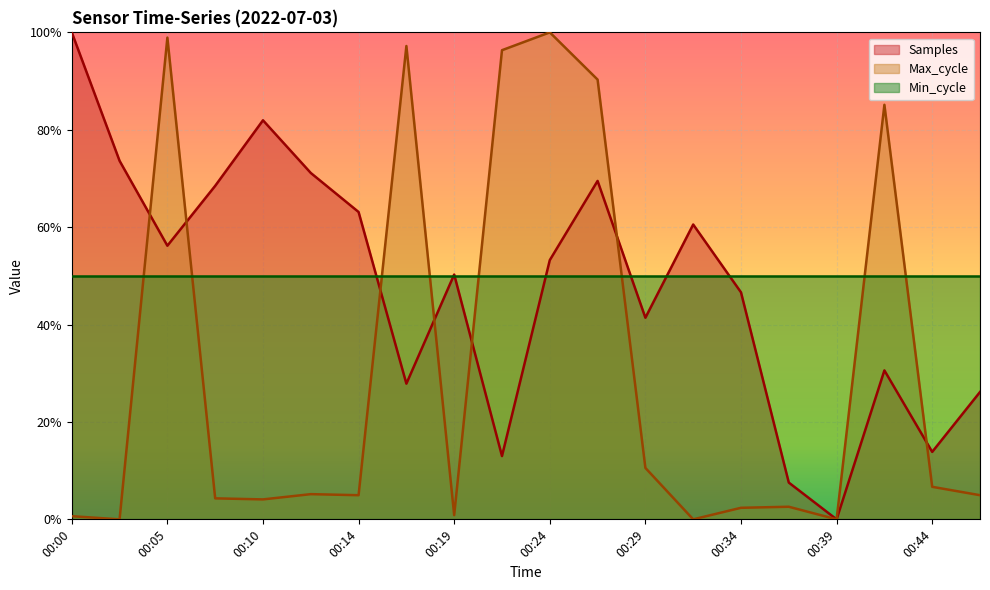

Which category has the lowest value in the Samples series?

00:39